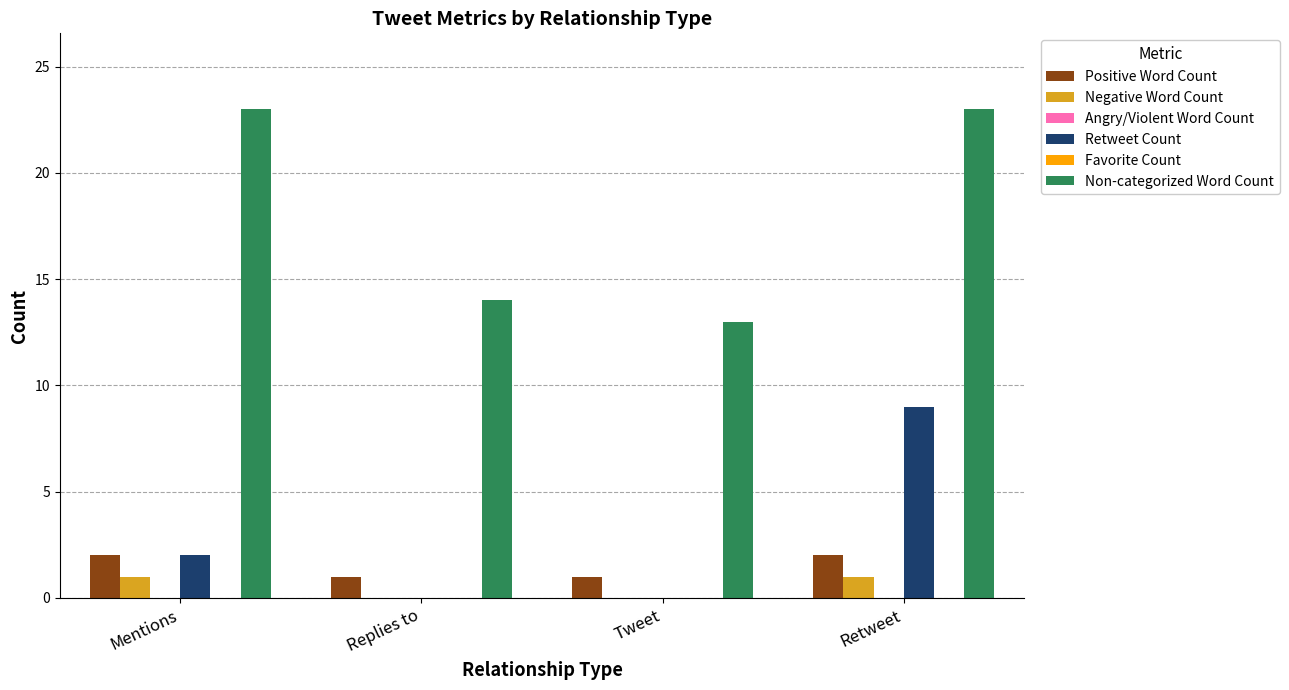

The Retweet Count series shows 9 at Retweet. True or false?

True